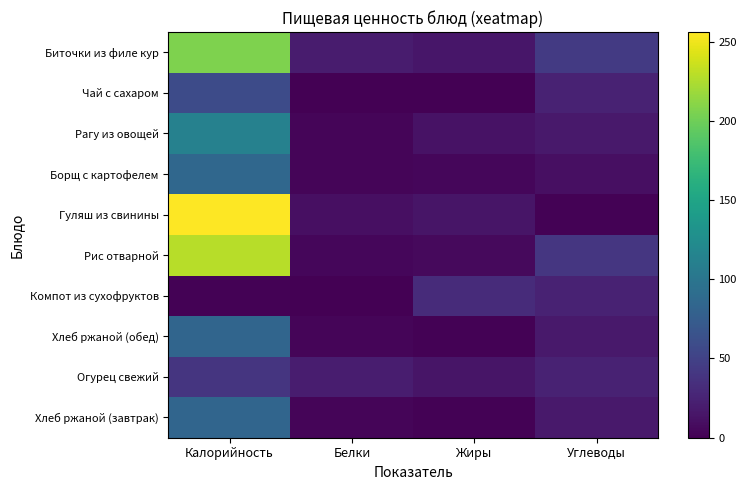

Between Белки and Углеводы, which series saw the biggest shift?

Рис отварной